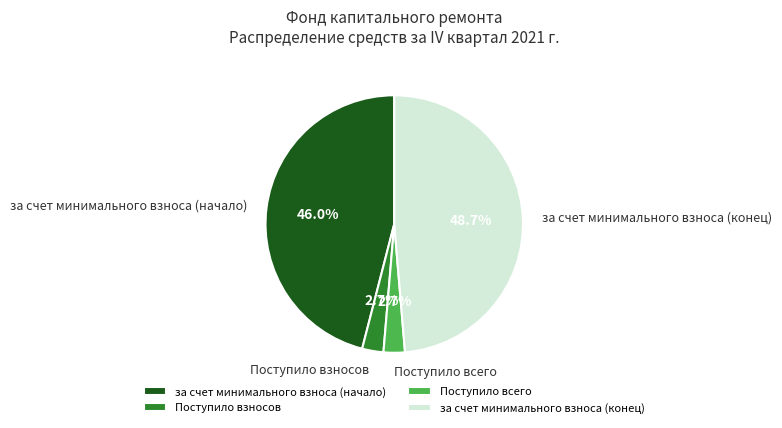

To the nearest percent, what percentage of the pie is Поступило взносов?

3%